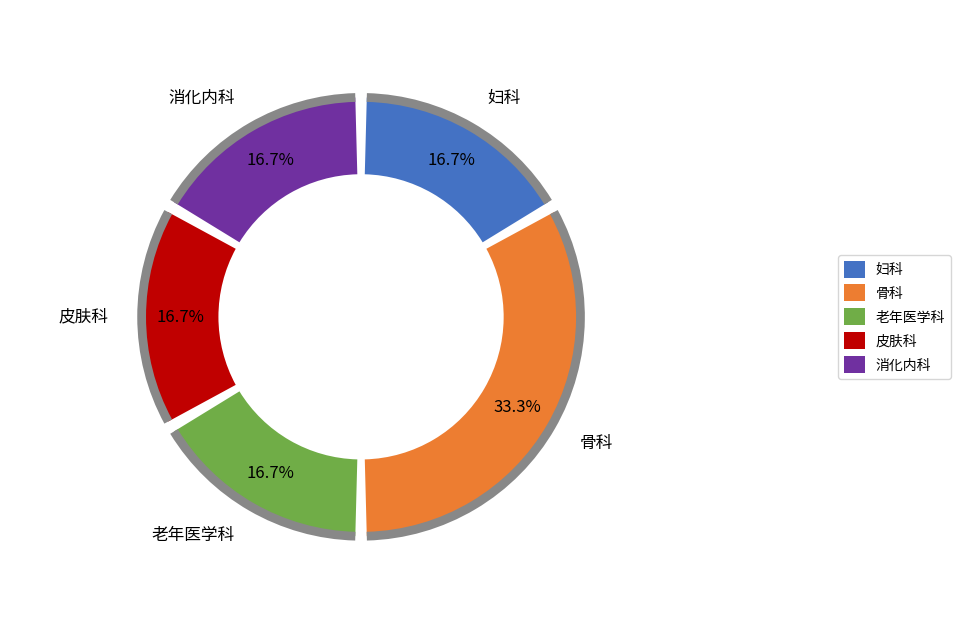

Count the number of slices in the pie.

5